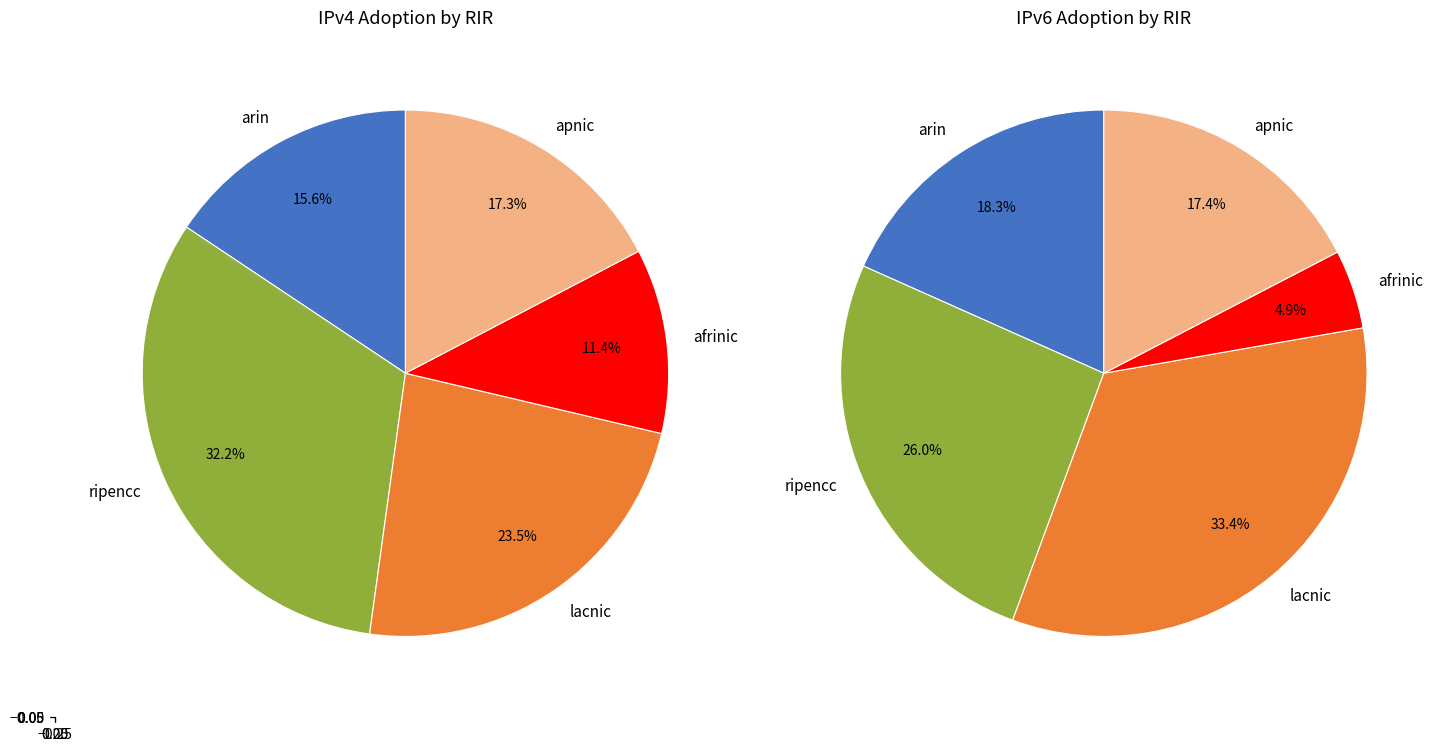

Count the number of slices in the pie.

5